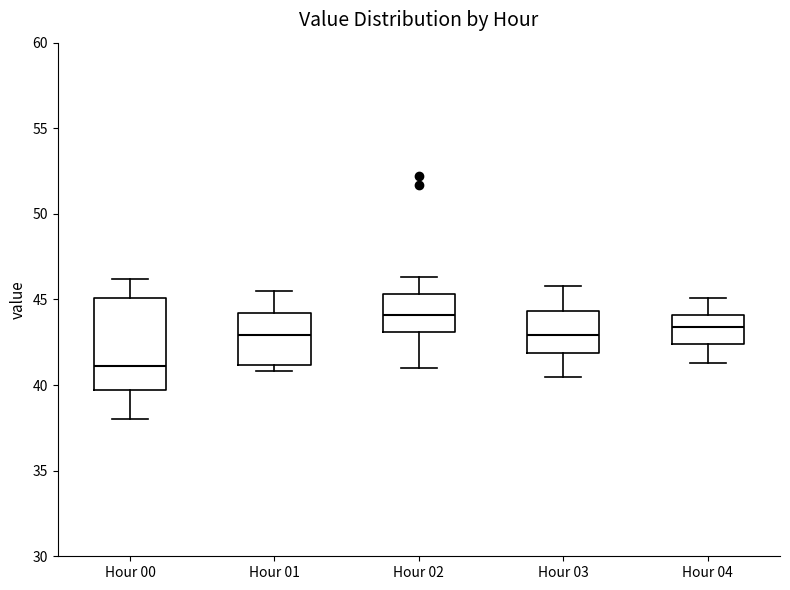

Which box has the highest median line?

Hour 02